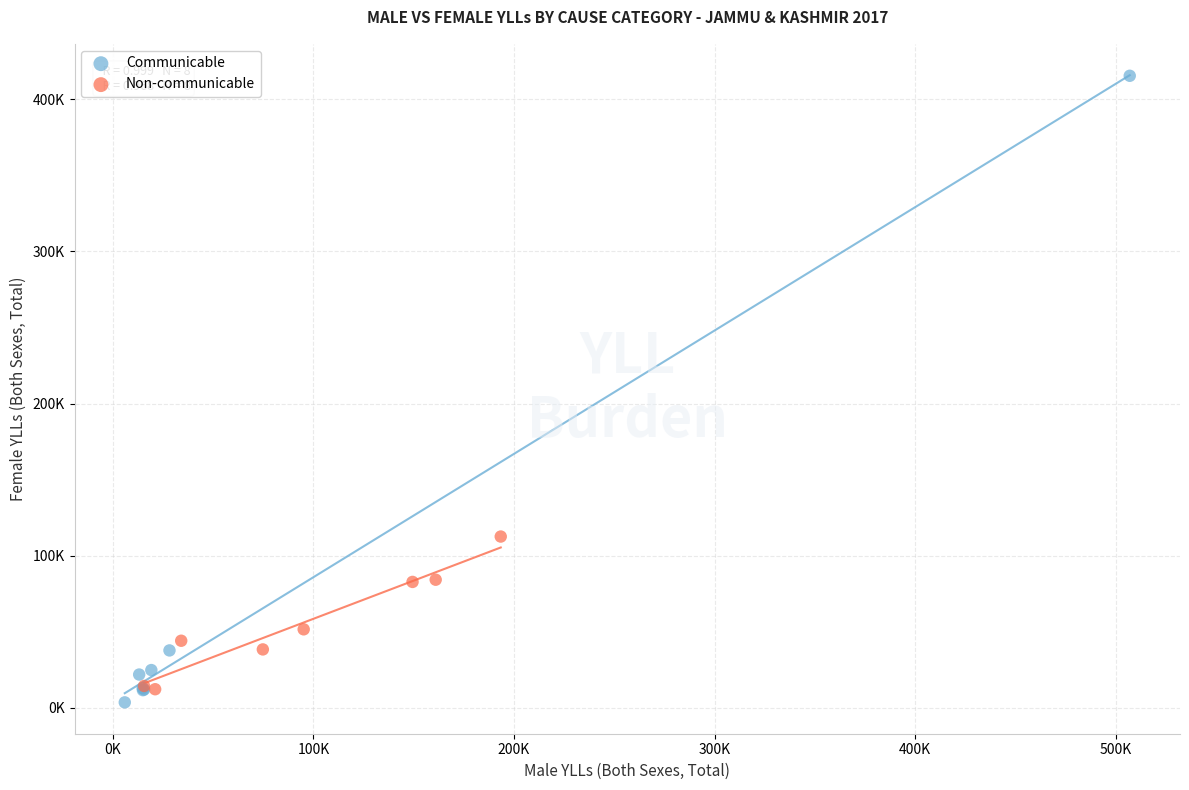

What are all the series names shown in the legend?

Communicable, Non-communicable